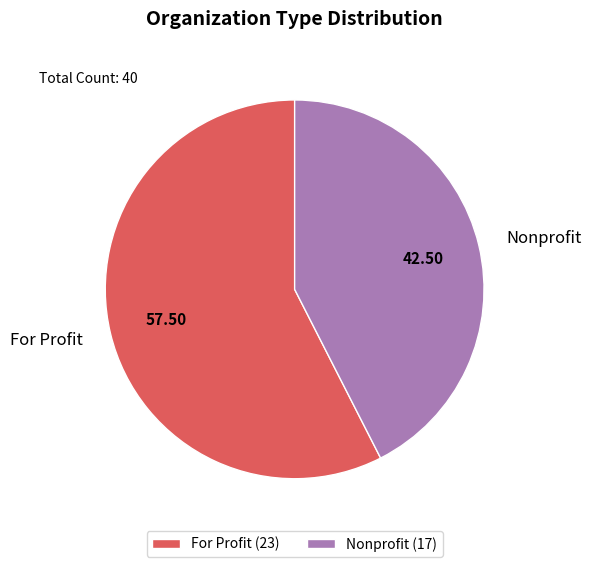

How many segments does this pie chart have?

2